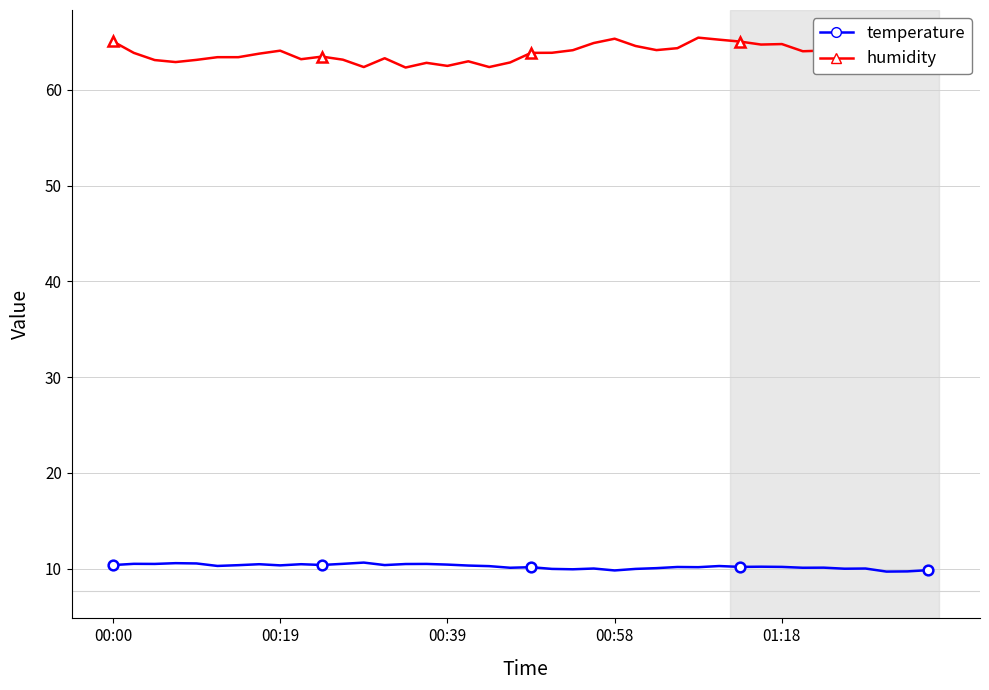

At which category is the sum across all series the highest?

28